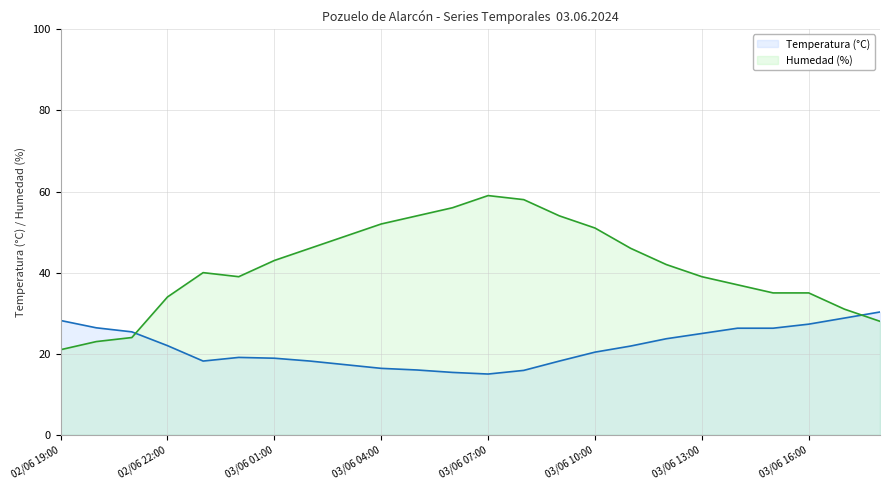

What is the minimum value for Humedad (%)?

21.0